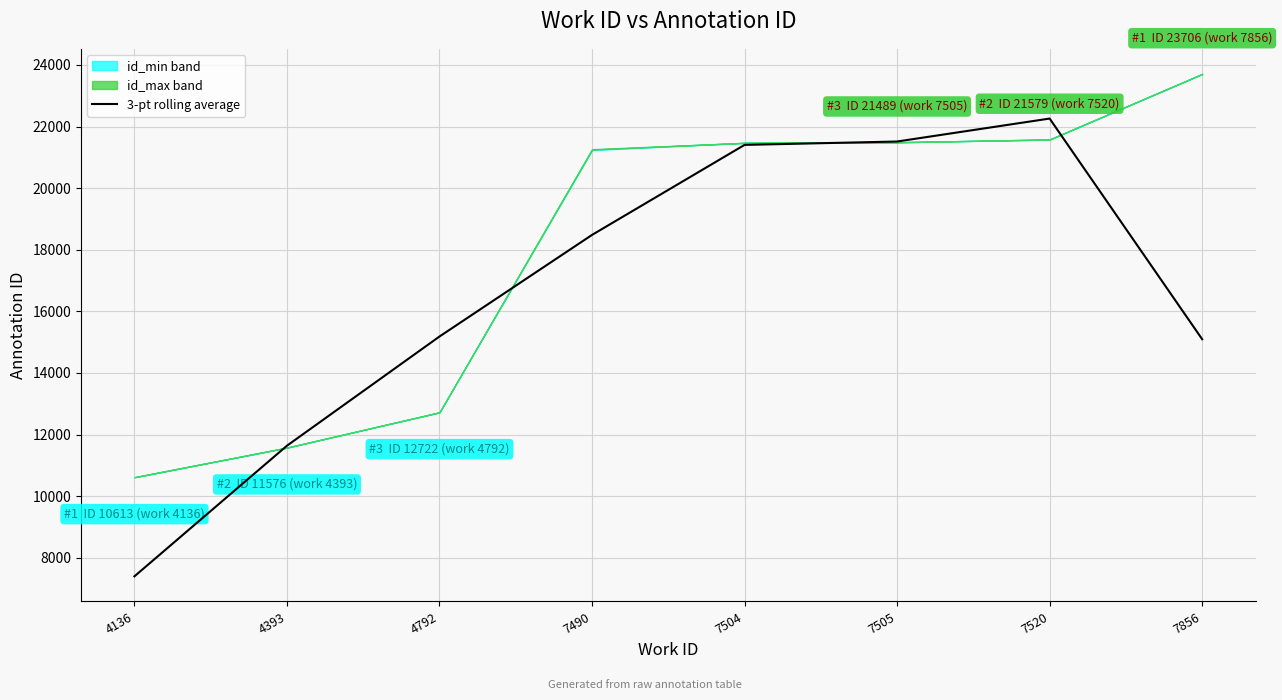

True or false: the data shows 37437.0 at 7504.

False